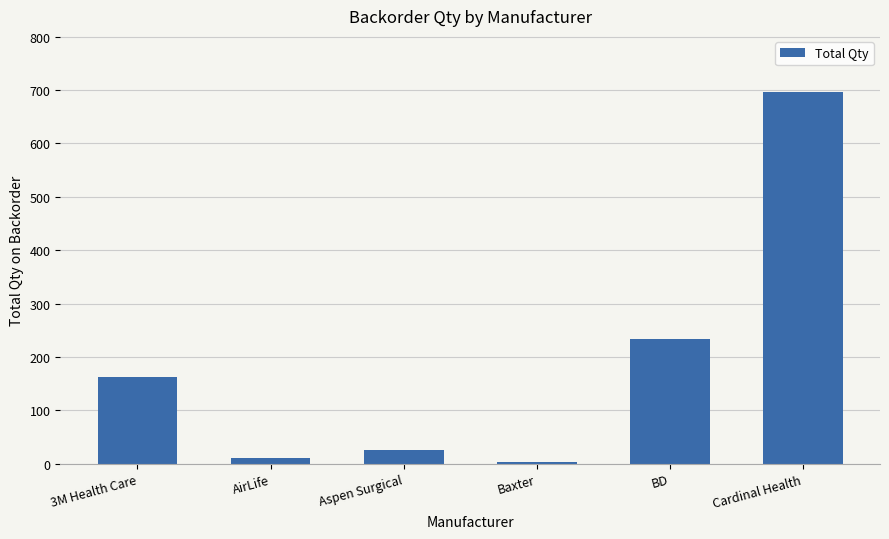

What is the greatest value displayed?

697